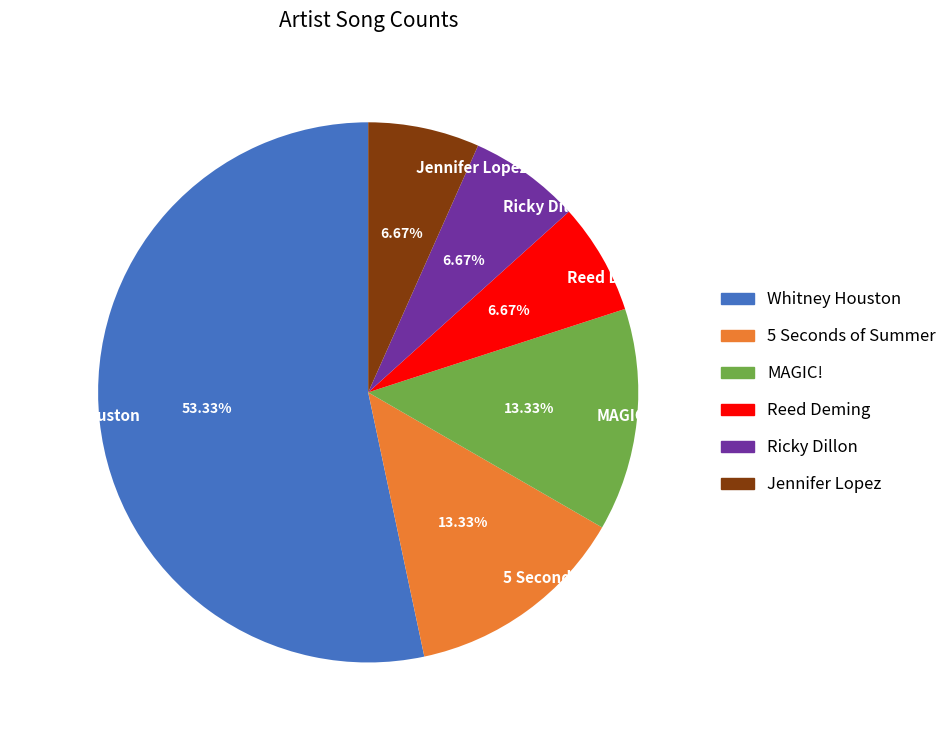

True or false: Whitney Houston accounts for 46% of the total.

False